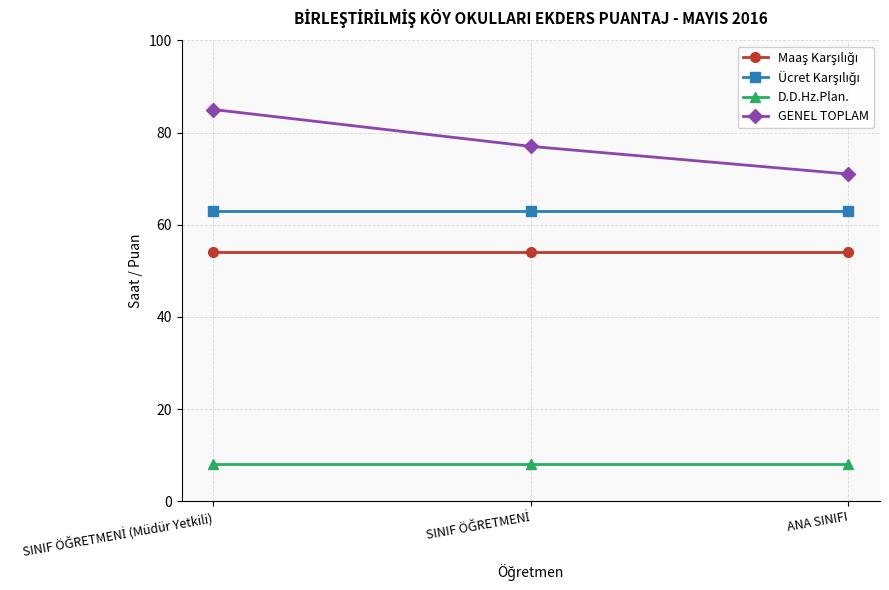

What is the label of the 3rd point from the left?

ANA SINIFI